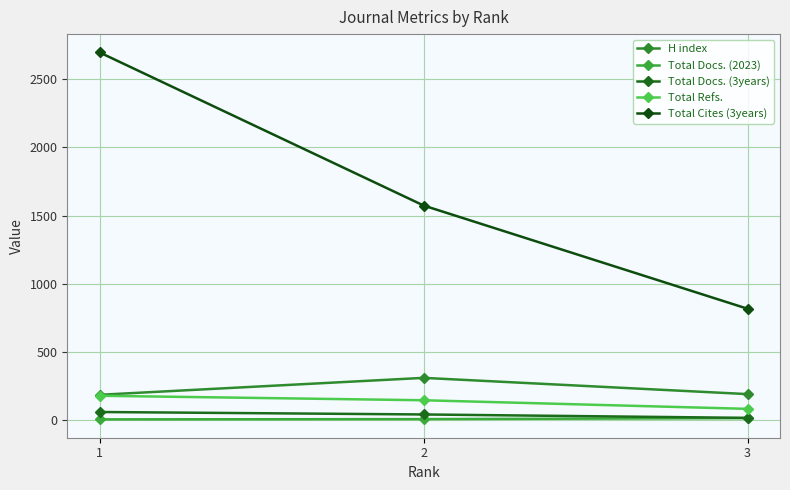

What is the sum of the Total Cites (3years) values at 3 and 1?

3511